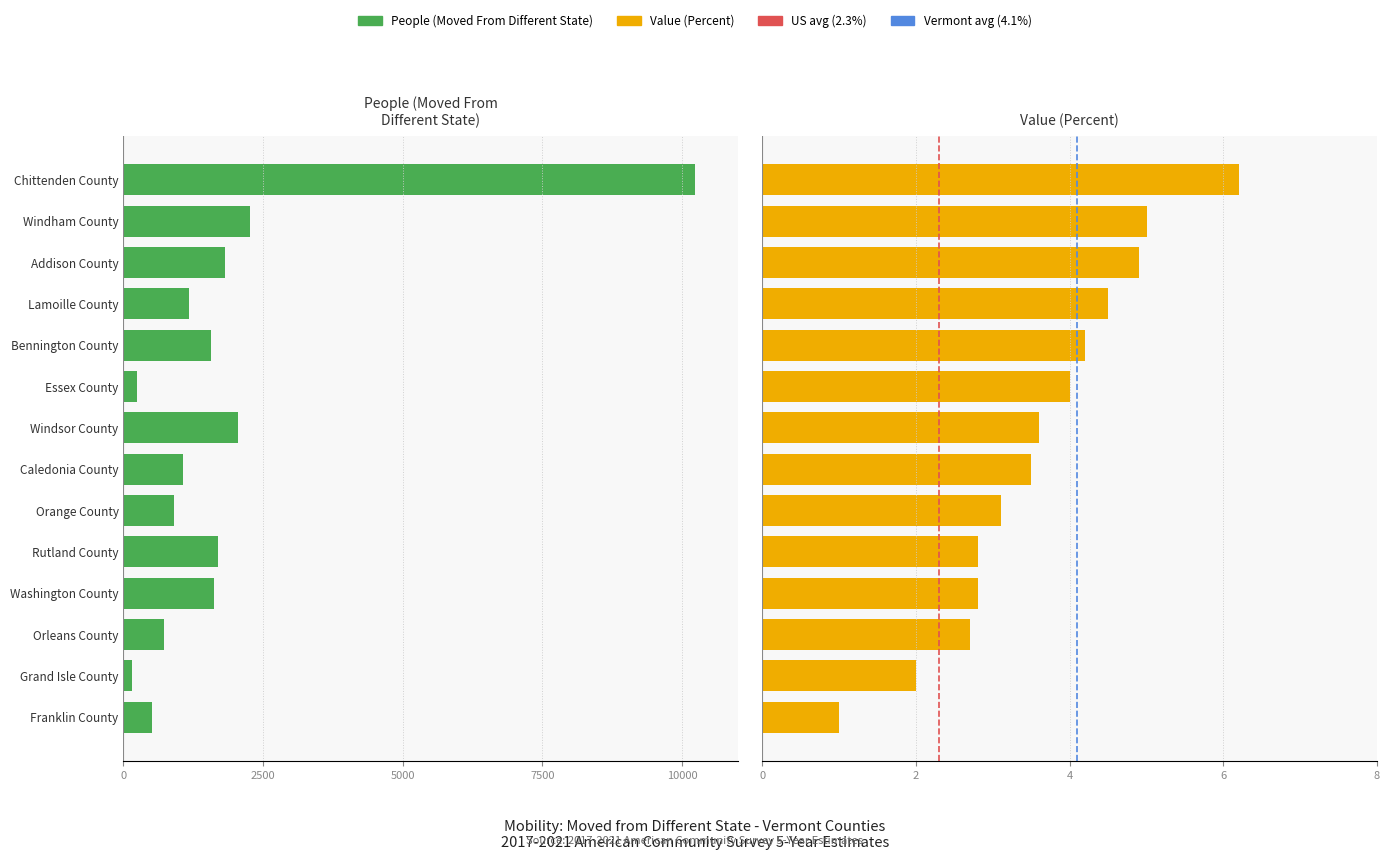

The value of Value (Percent) at Lamoille County is 6.1. True or false?

False